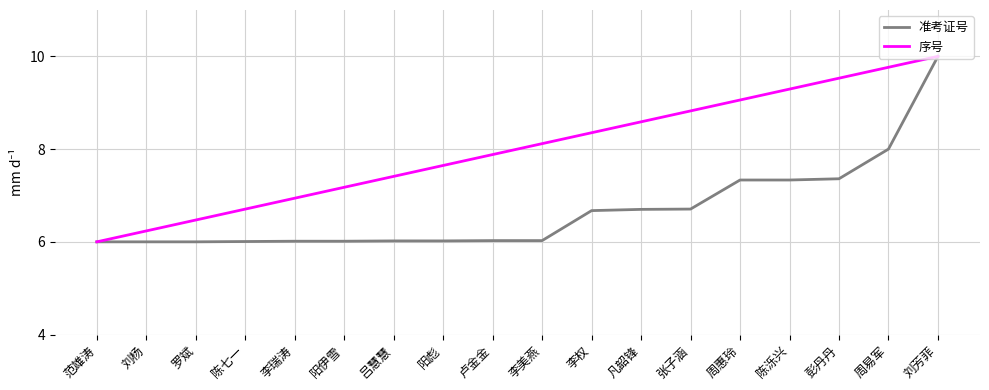

What is the maximum value shown in the chart?

10.0